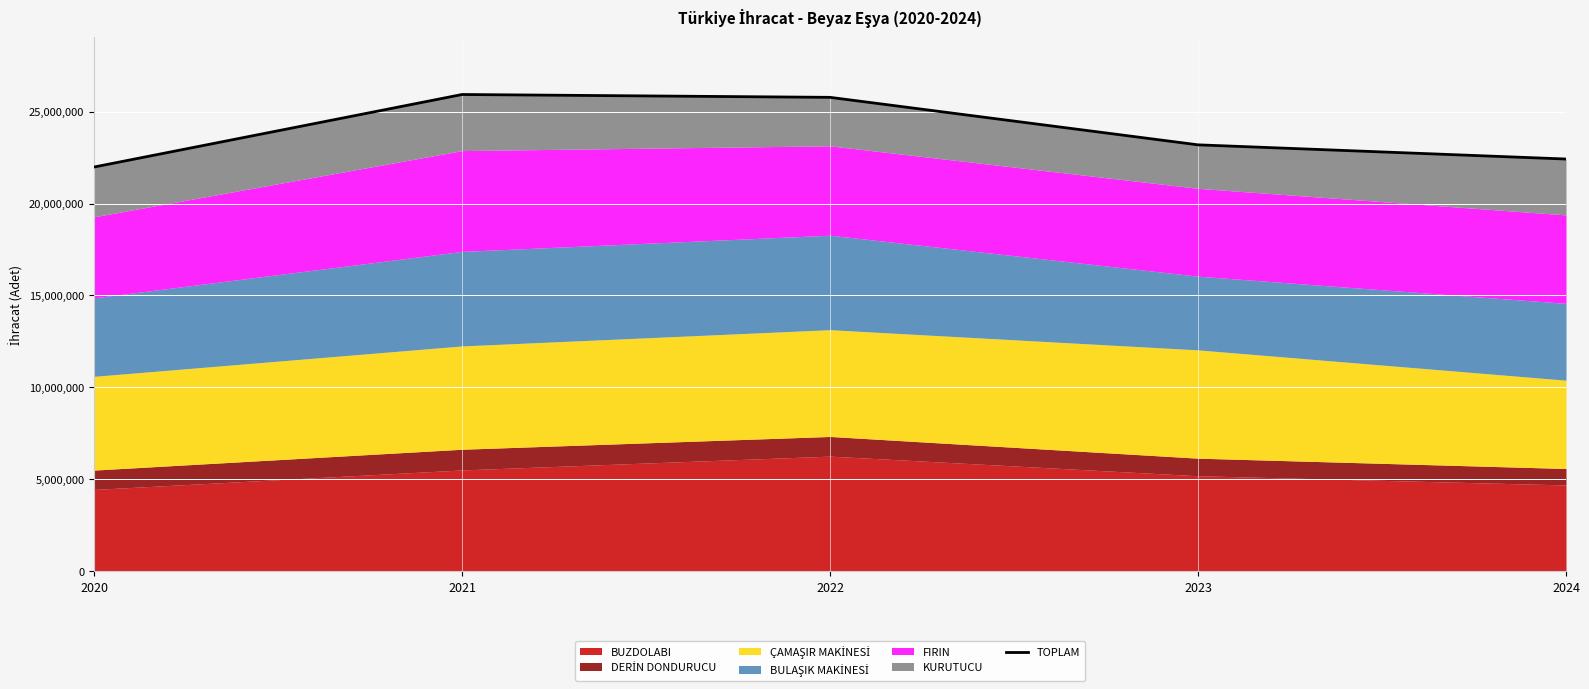

What is the value of the 3rd point from the left?

25772620